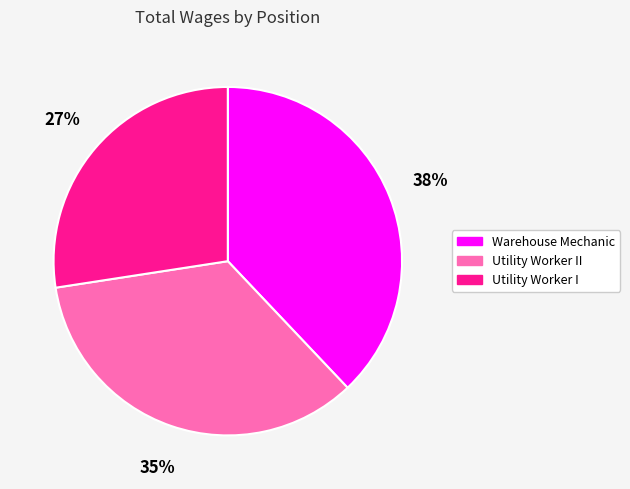

Count the number of slices in the pie.

3